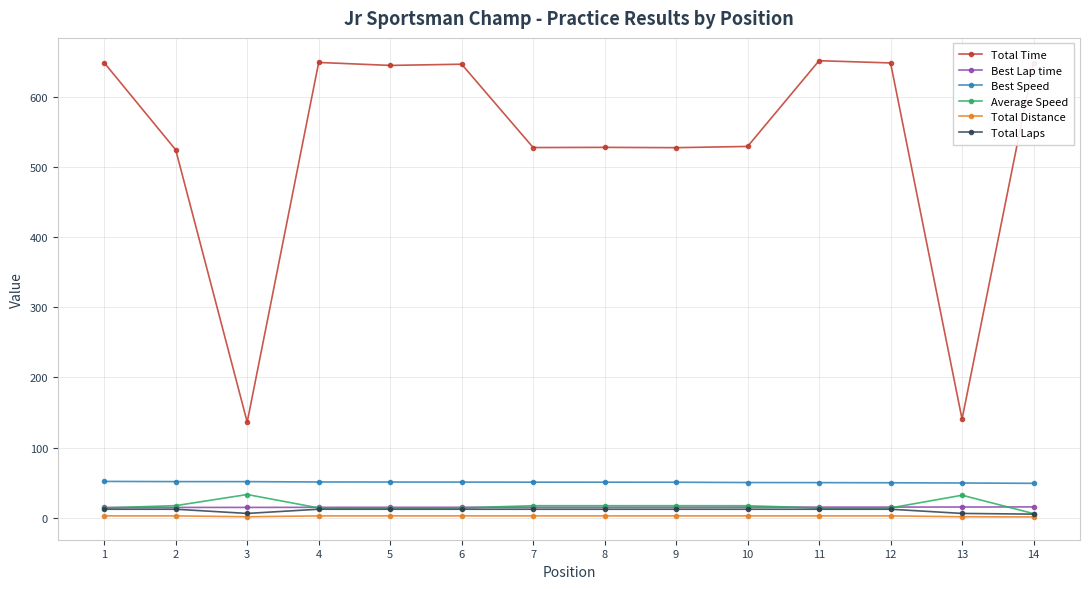

Which series has the largest range (max minus min)?

Total Time